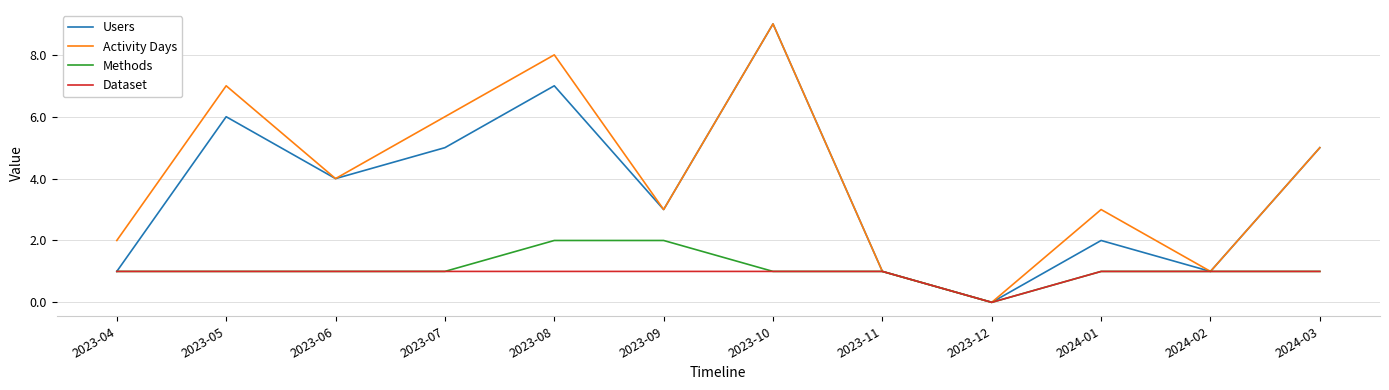

What is the sum of all Dataset values?

11